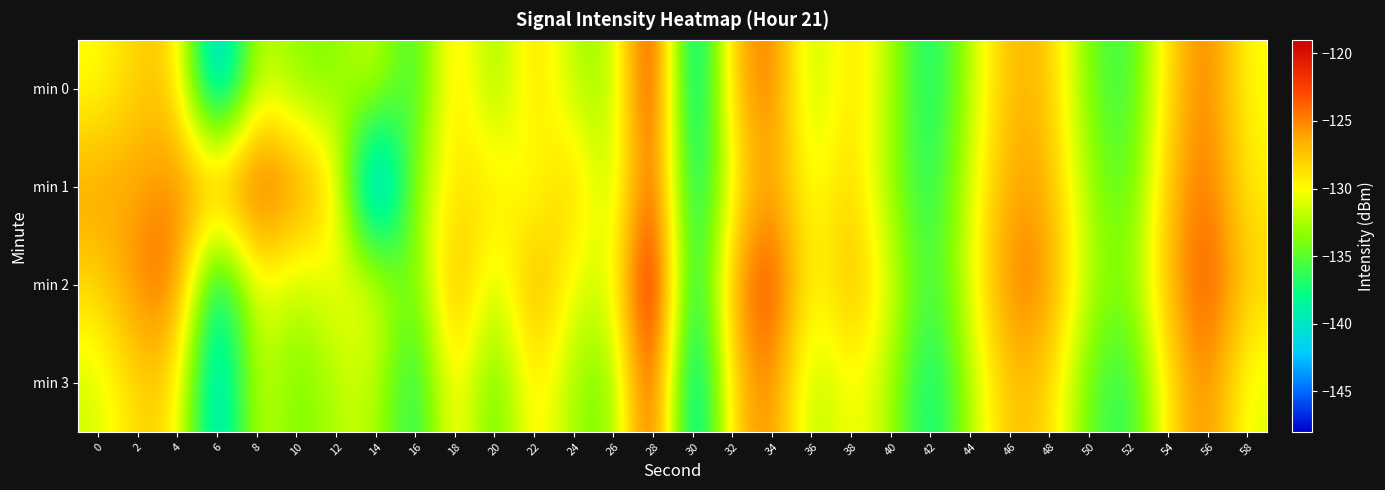

What is the difference between the highest and lowest values at 14?

18.1